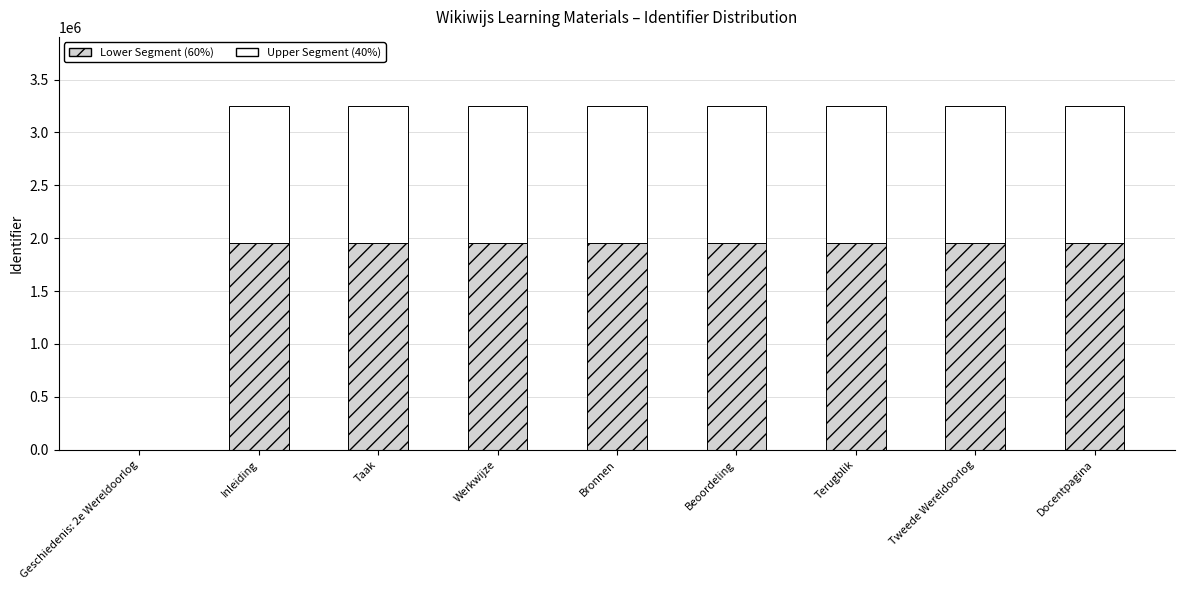

What is the total value across all series at Beoordeling?

3253043